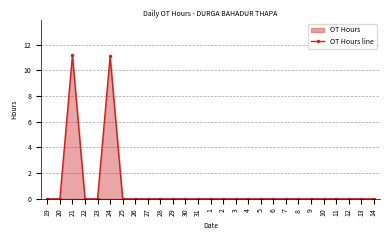

How many lines are shown in the chart?

1